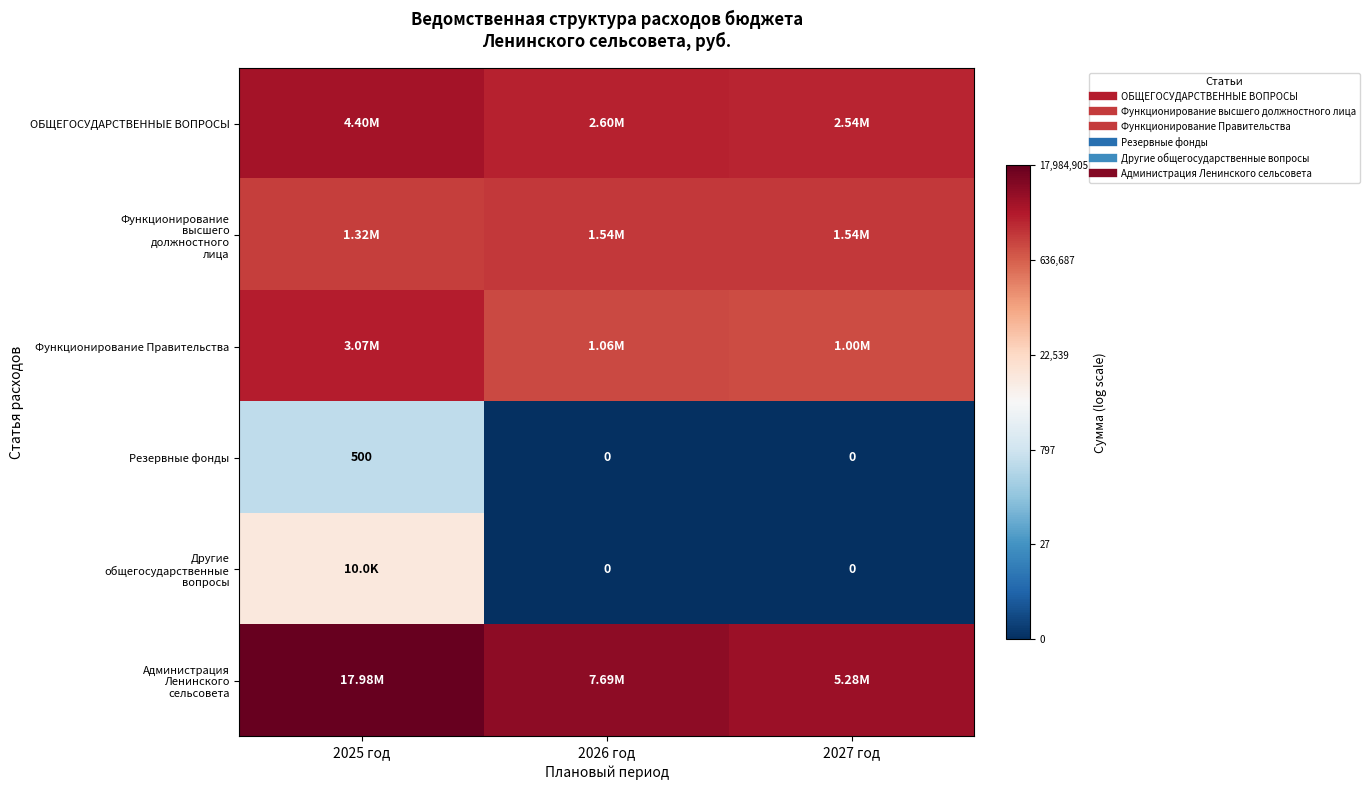

List the series in order of their peak value, lowest first.

Резервные фонды, Другие общегосударственные вопросы, Функционирование высшего должностного лица, Функционирование Правительства, ОБЩЕГОСУДАРСТВЕННЫЕ ВОПРОСЫ, Администрация Ленинского сельсовета